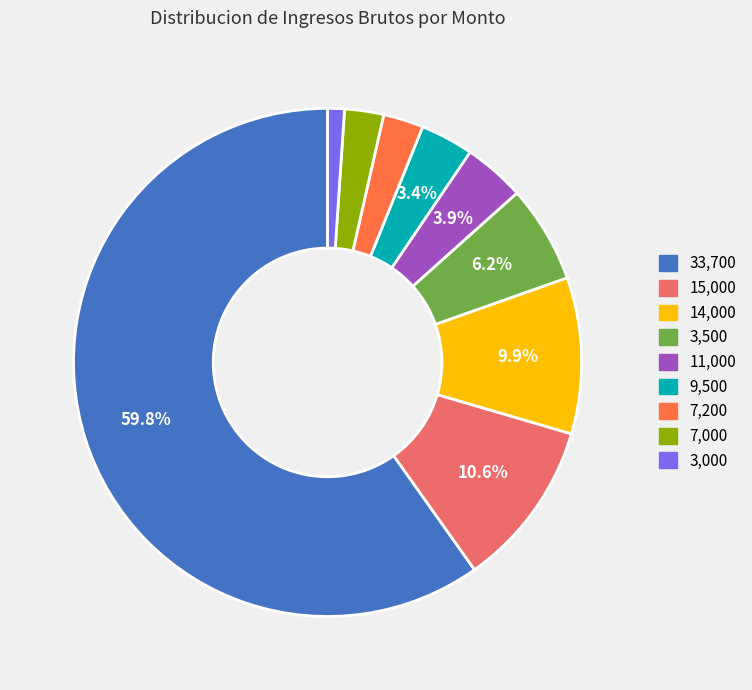

Does any single category account for the majority?

Yes